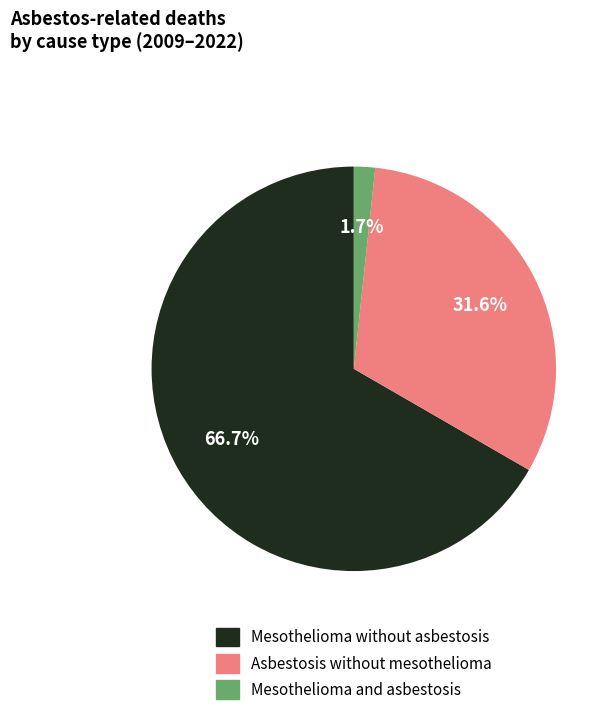

Does any single category account for the majority?

Yes